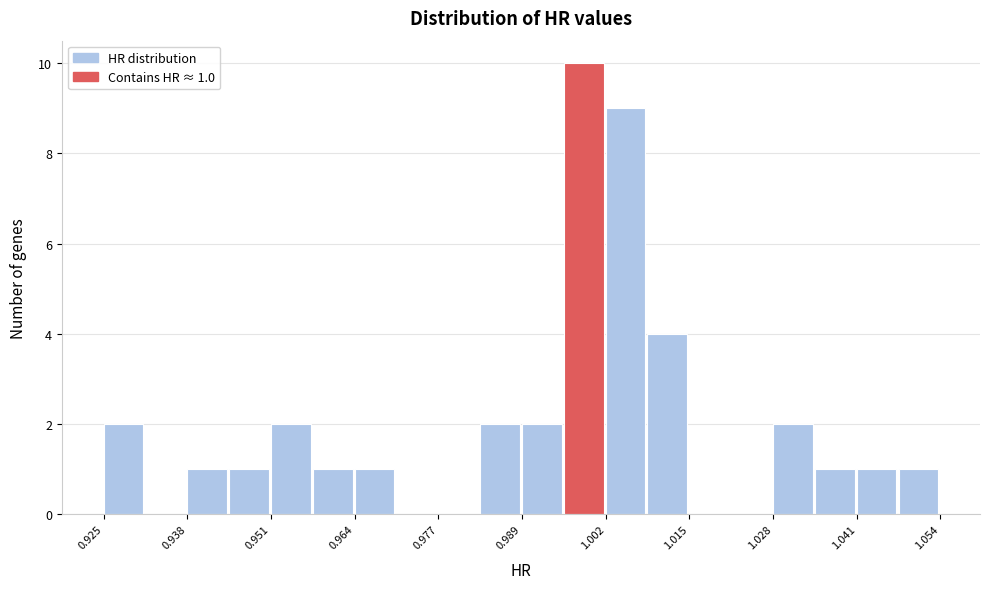

Read against the x-axis, roughly where is the centre of the tallest bar?

0.998